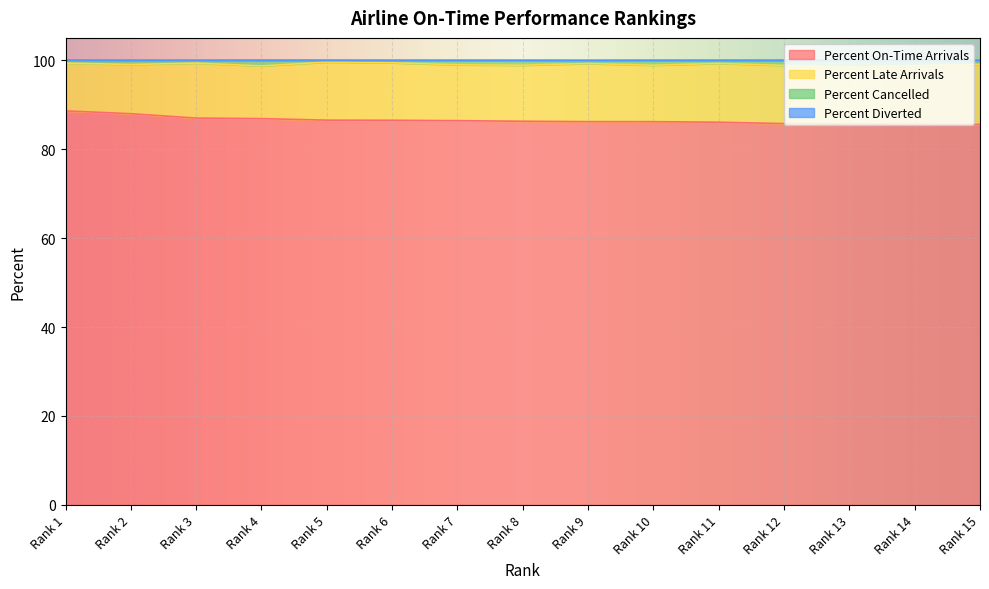

True or false: Percent Cancelled and Percent On-Time Arrivals intersect in this chart.

False